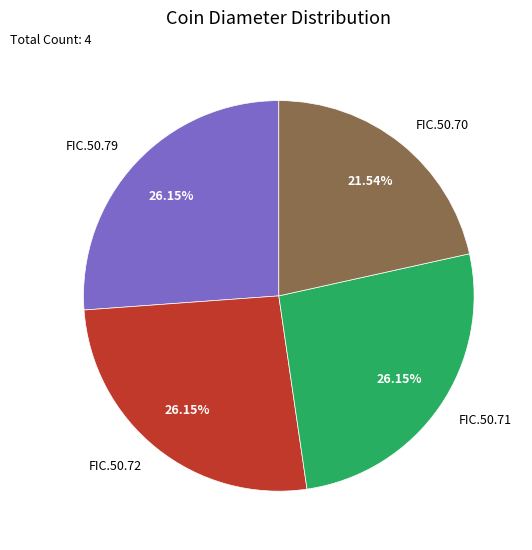

Does any single category account for the majority?

No